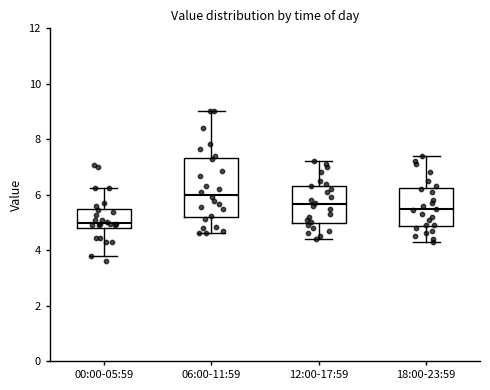

Where does the lower whisker of the box for 06:00-11:59 end on the y-axis? The values are not printed on the chart, so give them approximately, as read against the axis.

4.6